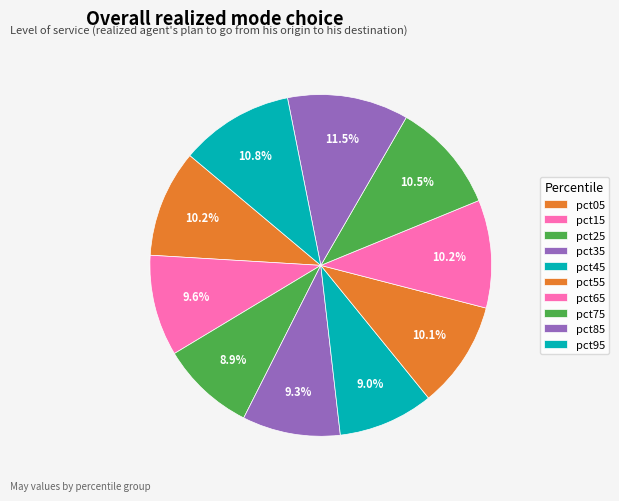

How many slices are in this pie chart?

10